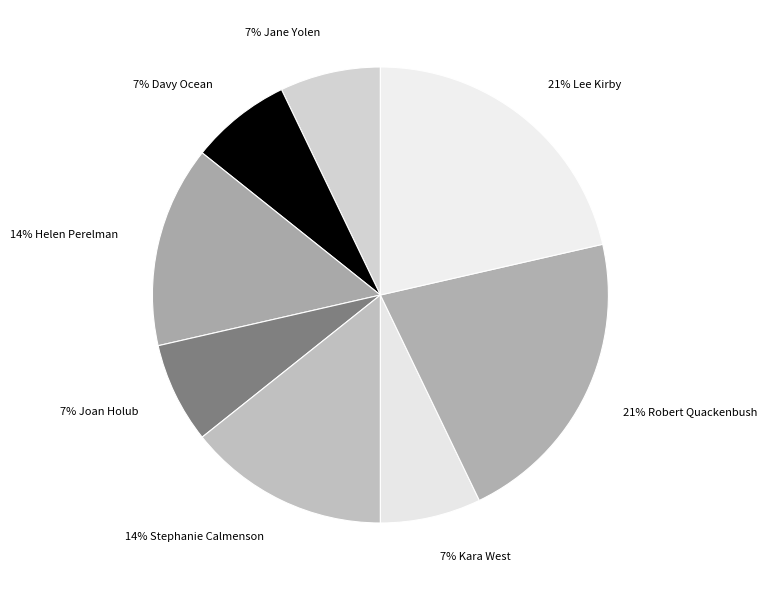

Does 21% Robert Quackenbush account for over 50% of the chart?

No